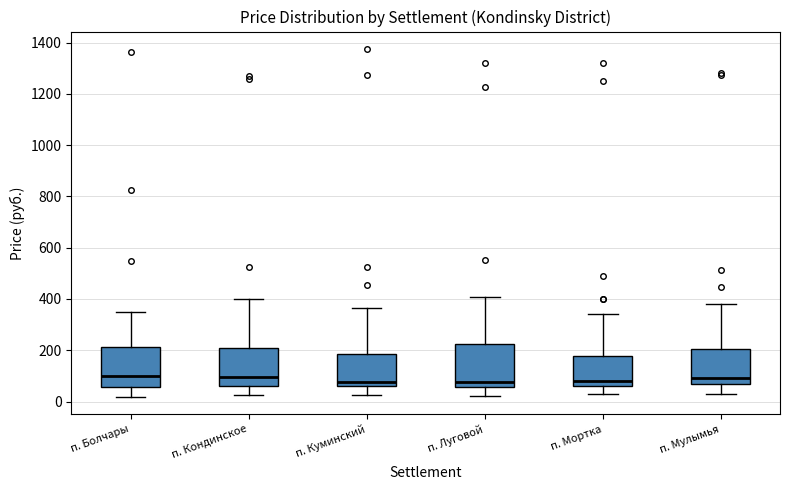

Reading left to right, read every box against the y-axis: the position of its median line, the range the box covers, and the ends of its whiskers. The values are not printed on the chart, so give them approximately, as read against the axis.

п. Болчары: median 100, box 60 to 220, whiskers 20 to 340
п. Кондинское: median 100, box 60 to 200, whiskers 20 to 400
п. Куминский: median 80, box 60 to 180, whiskers 20 to 360
п. Луговой: median 80, box 60 to 220, whiskers 20 to 400
п. Мортка: median 80, box 60 to 180, whiskers 20 to 340
п. Мулымья: median 100, box 60 to 200, whiskers 20 to 380